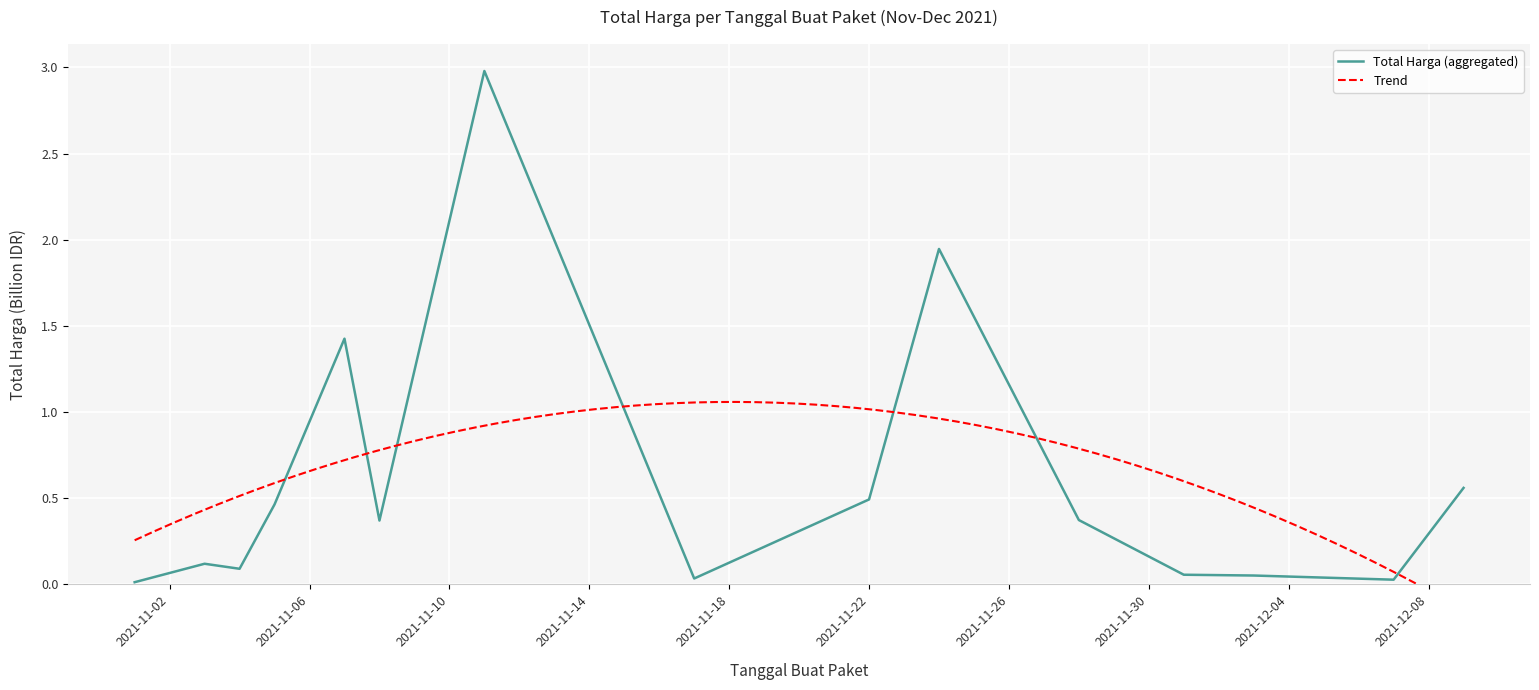

What is the change in value from 2021-12-03 to 2021-12-09?

+0.5